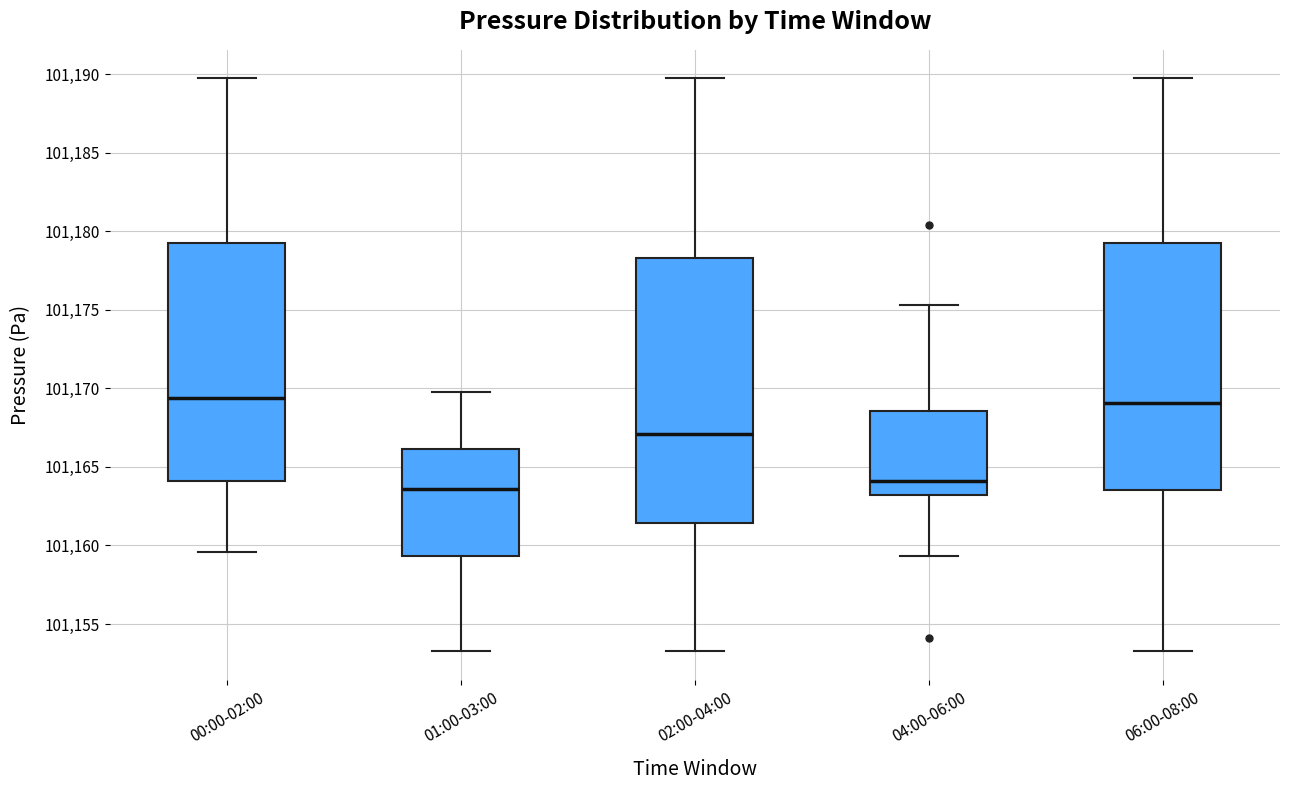

Reading left to right, read every box against the y-axis: the position of its median line, the range the box covers, and the ends of its whiskers. The values are not printed on the chart, so give them approximately, as read against the axis.

00:00-02:00: median 101169.5, box 101164.0 to 101179.5, whiskers 101159.5 to 101189.5
01:00-03:00: median 101163.5, box 101159.5 to 101166.0, whiskers 101153.5 to 101170.0
02:00-04:00: median 101167.0, box 101161.5 to 101178.5, whiskers 101153.5 to 101189.5
04:00-06:00: median 101164.0, box 101163.0 to 101168.5, whiskers 101159.5 to 101175.5
06:00-08:00: median 101169.0, box 101163.5 to 101179.5, whiskers 101153.5 to 101189.5